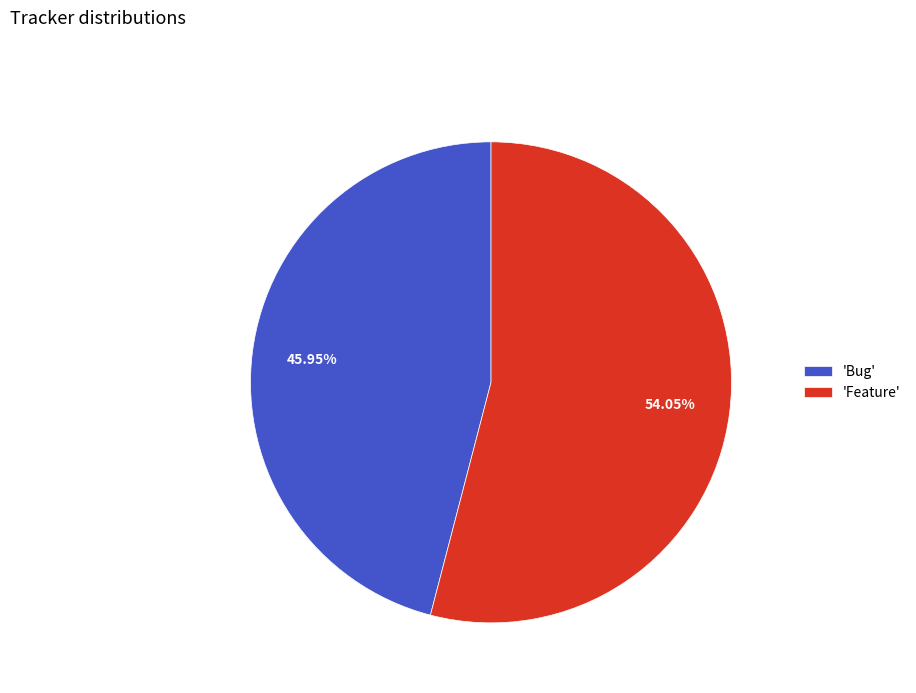

Does any single category account for the majority?

Yes